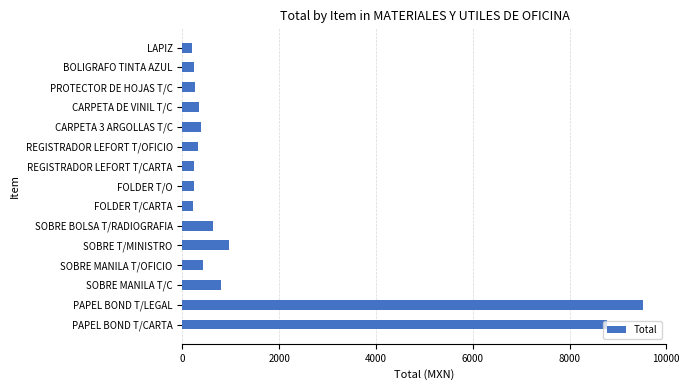

How many data points are less than 336?

7